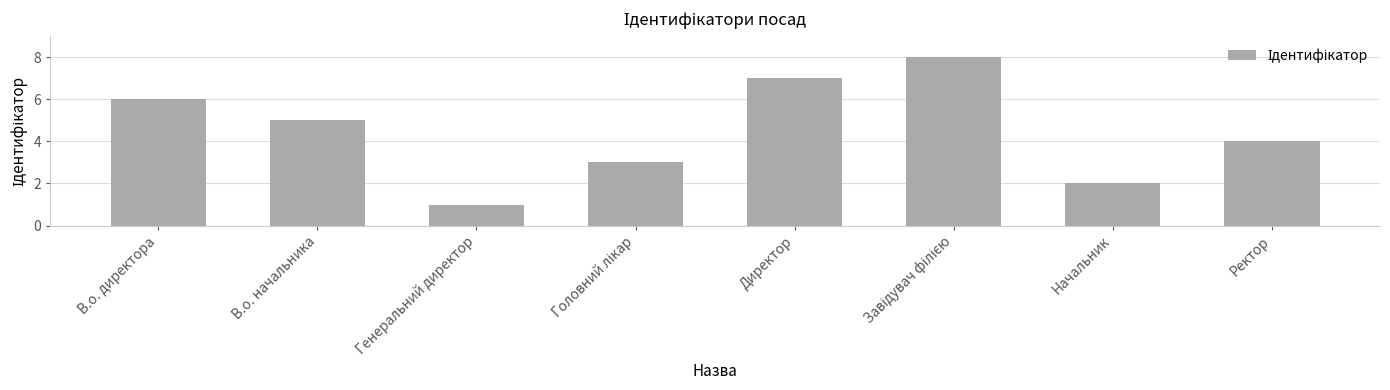

What is the label of the 7th bar from the right?

В.о. начальника